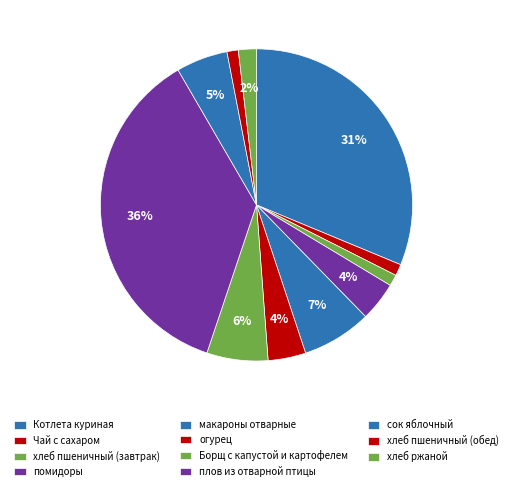

Which slice is the largest?

плов из отварной птицы